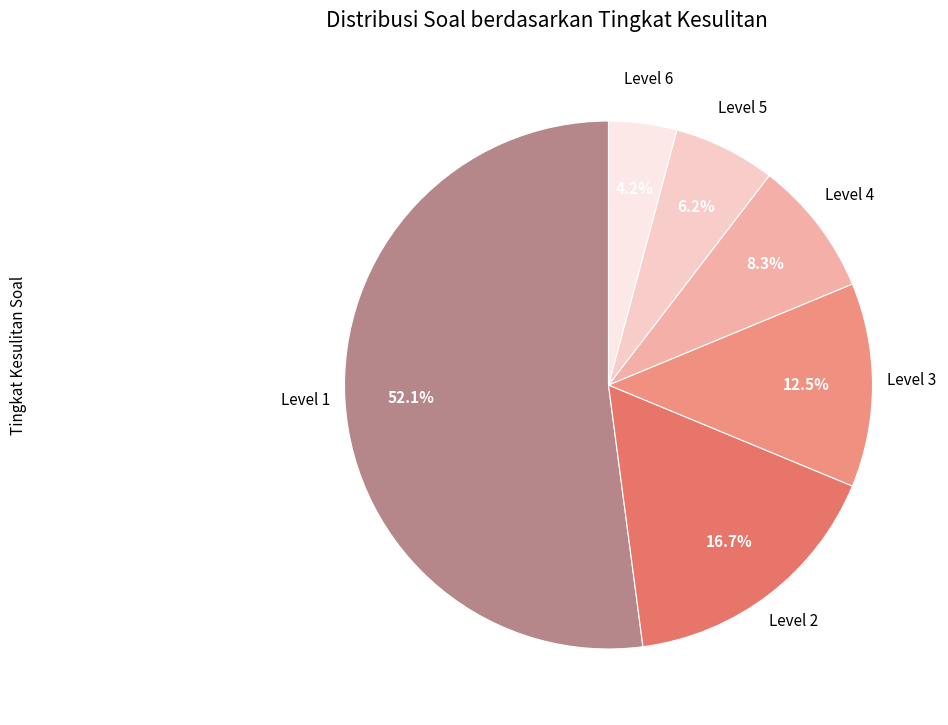

How many slices are in this pie chart?

6